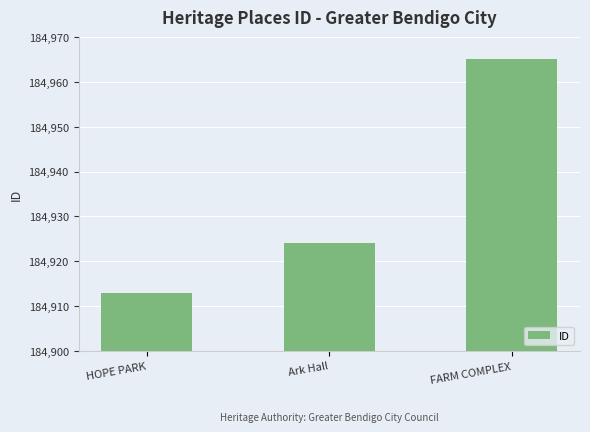

What is the ratio of the value at HOPE PARK to the value at Ark Hall?

1.0